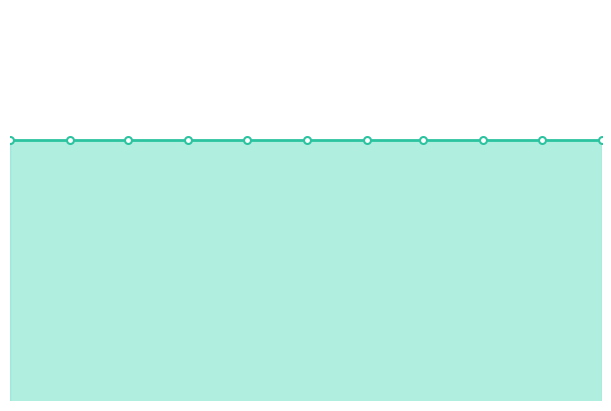

True or false: Moderate has a value of 13790 at 2023-11-30.

True